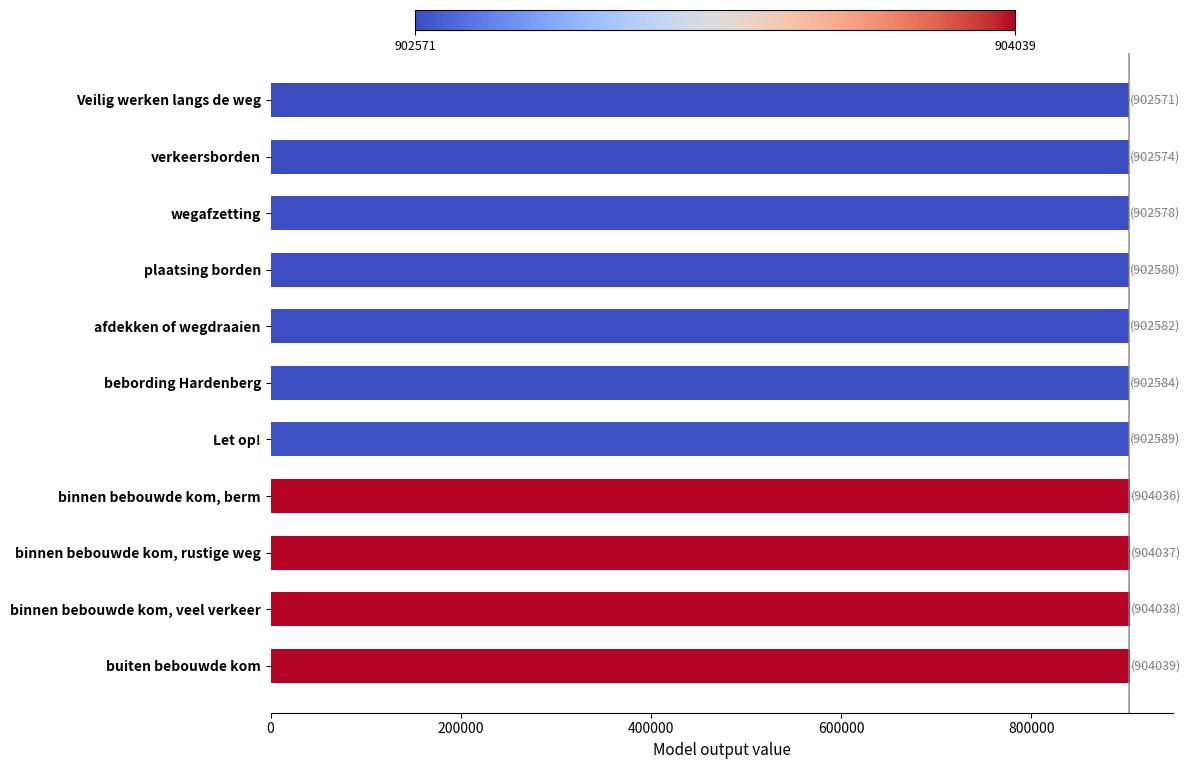

What is the maximum value shown in the chart?

904039